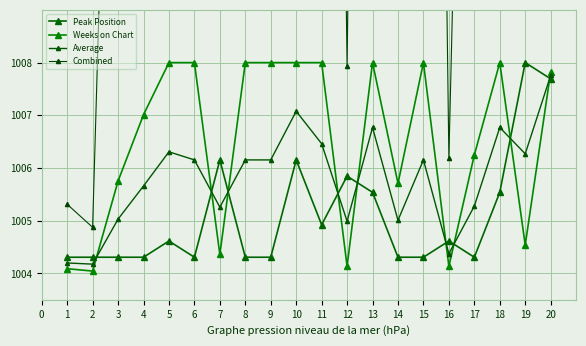

How many interior local peaks does the Weeks on Chart series have?

3